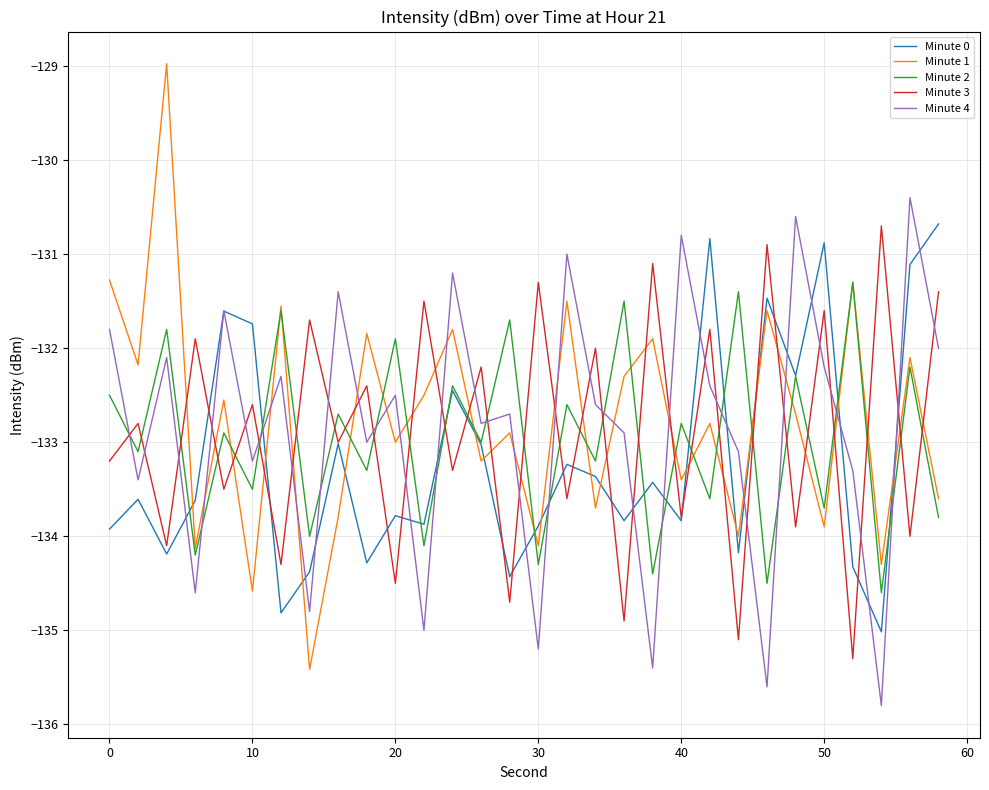

True or false: Minute 1 has more than 1 points higher than both neighbors.

True